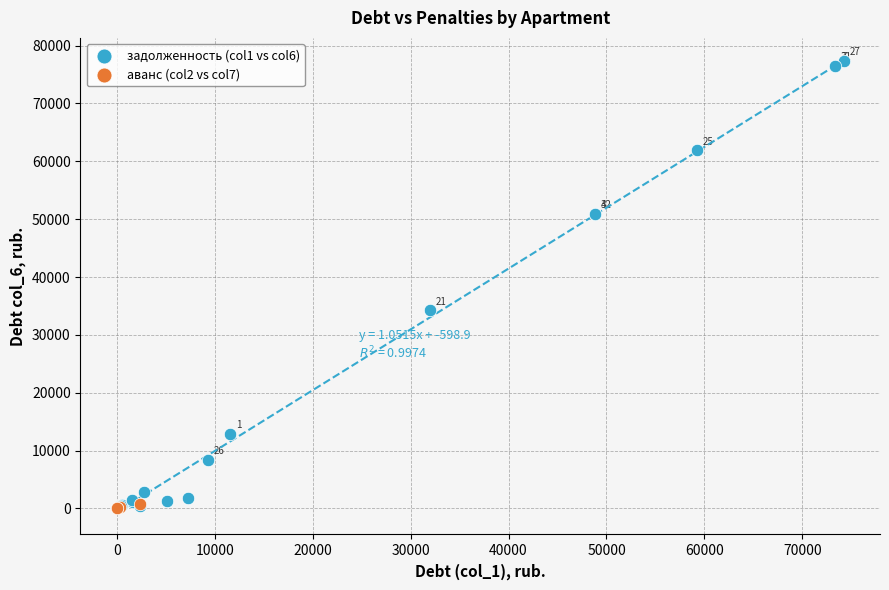

Which series has the widest spread of Y values?

задолженность (col1 vs col6)